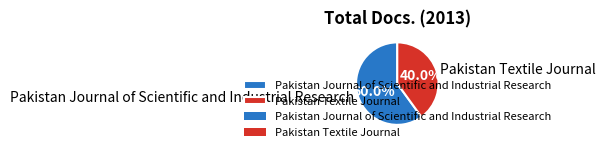

True or false: Pakistan Textile Journal accounts for 33% of the total.

False